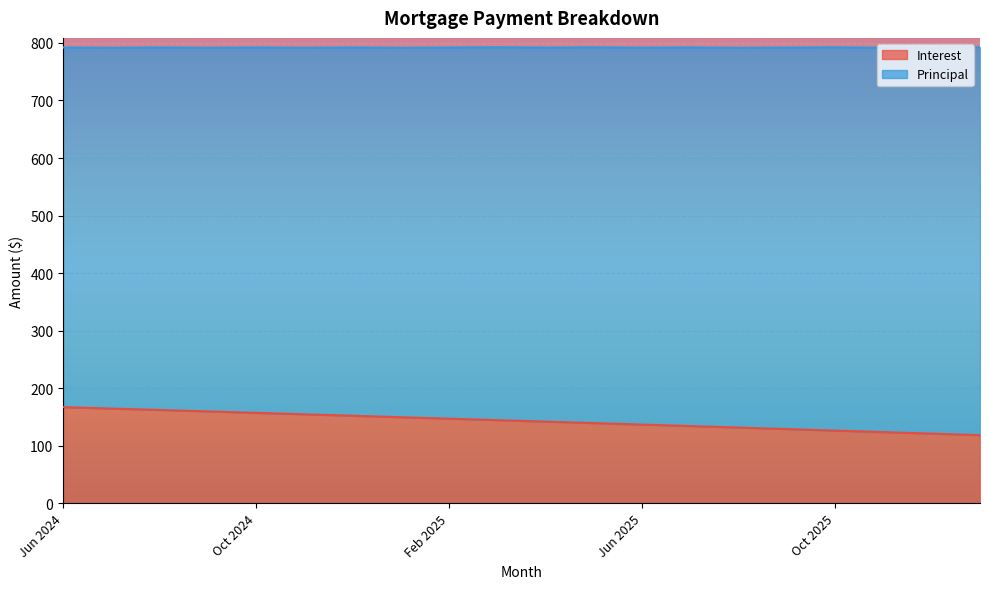

What is the label of the 7th point from the right?

Jul 2025